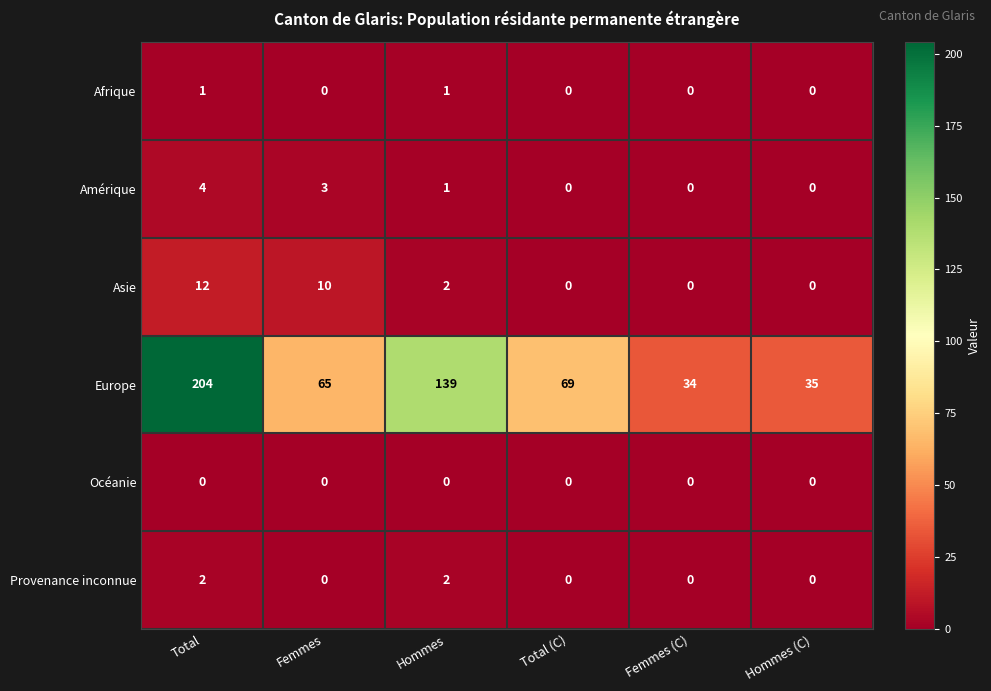

Where does the Europe series first go above 69?

Total